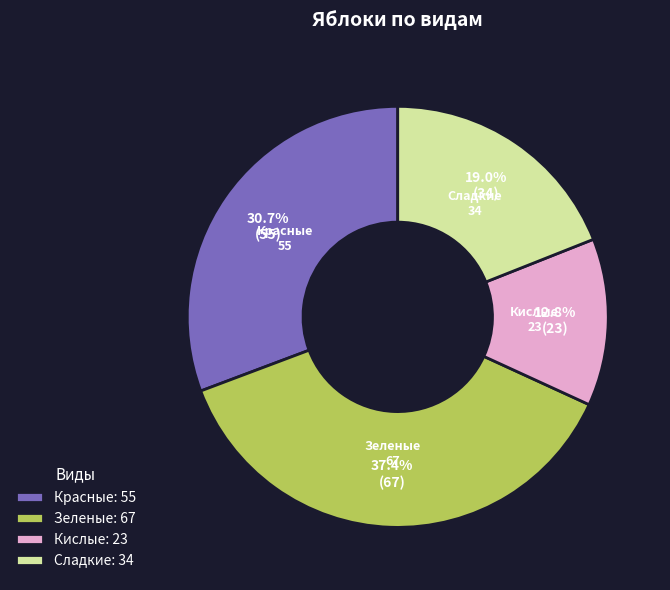

Which category has the smallest portion of the pie?

Кислые